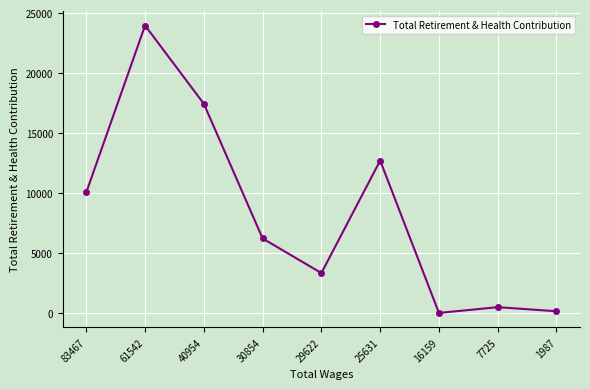

How many data points are less than 6209?

4